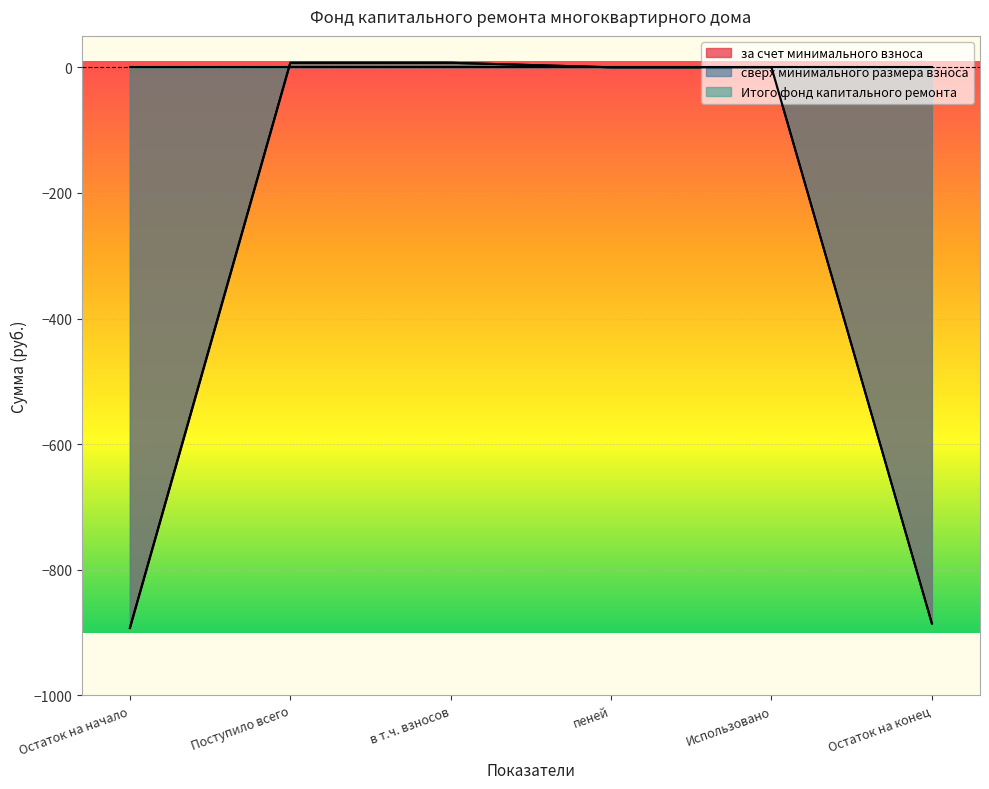

At which label is Итого фонд капитального ремонта closest to -442?

пеней